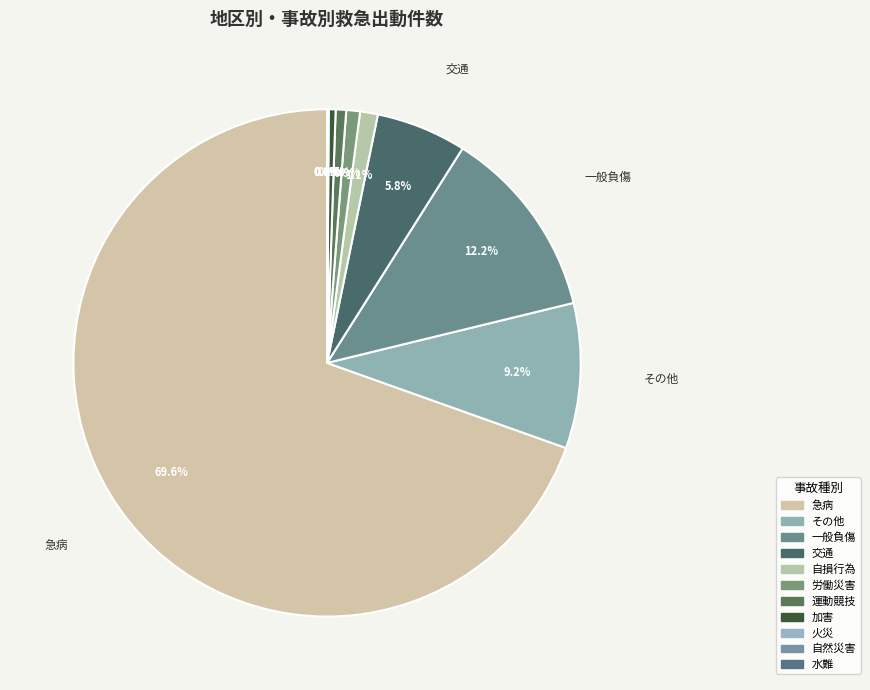

Does 運動競技 account for over 50% of the chart?

No